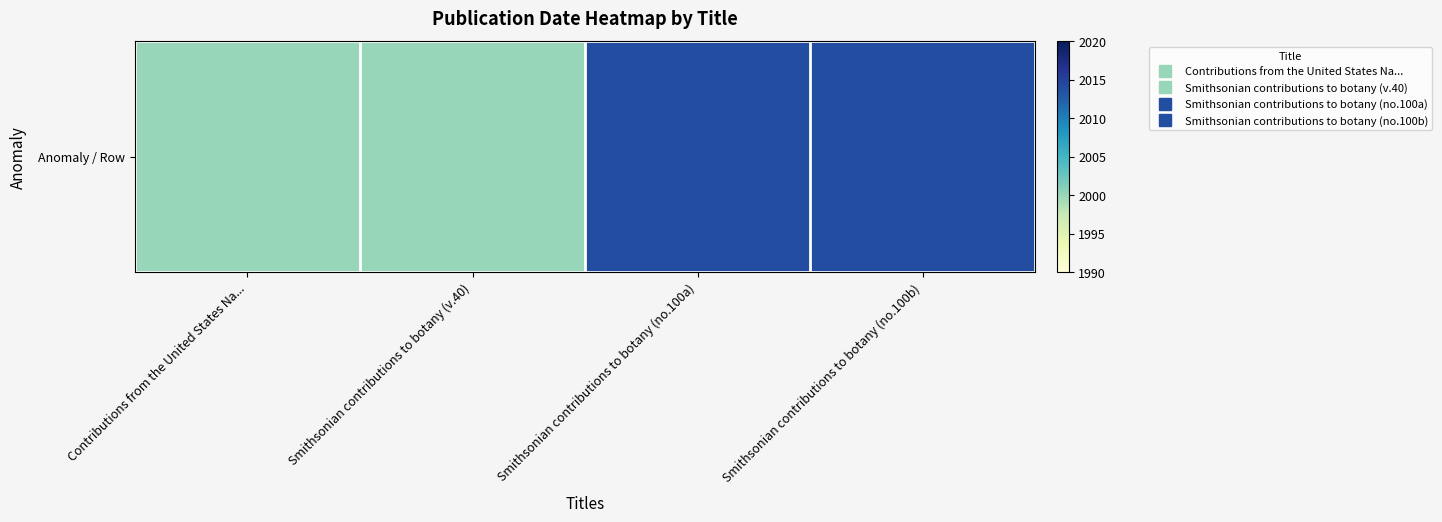

How many series are shown in this chart?

1